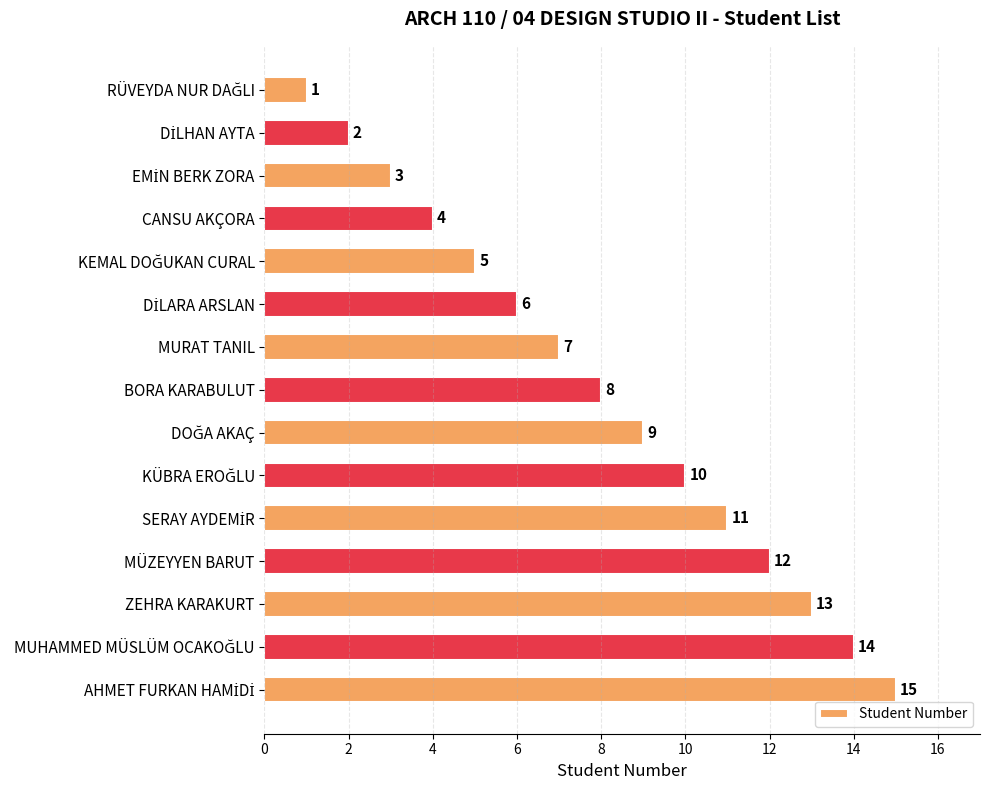

At which label is the value closest to 8?

BORA KARABULUT